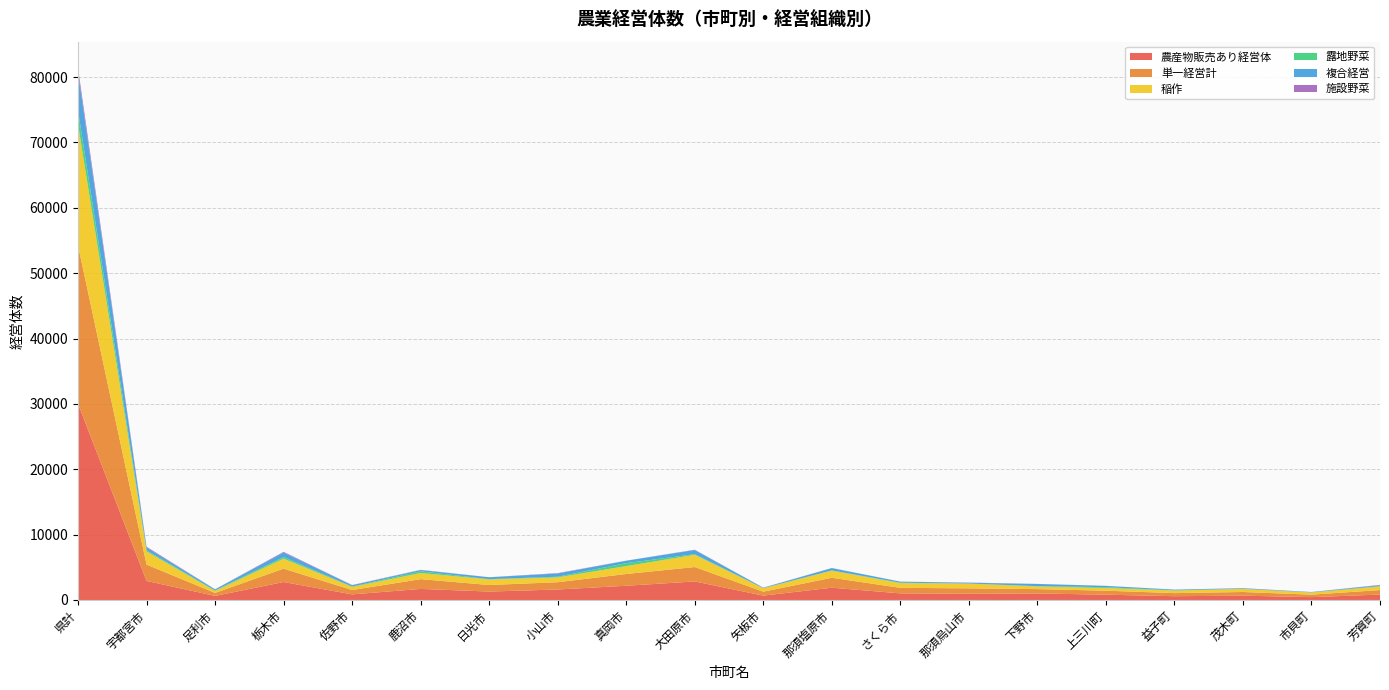

Reading right to left, transcribe all the data shown in this chart.

農産物販売あり経営体: 828	438	661	579	813	998	951	1012	1878	670	2837	2176	1604	1291	1693	859	2745	625	2915	30021
単一経営計: 689	380	562	472	609	667	829	848	1521	601	2204	1802	1115	1003	1495	663	2050	455	2500	24210
稲作: 542	322	467	390	406	400	724	729	1085	516	1867	1212	735	851	938	476	1531	310	2019	18528
露地野菜: 61	16	7	32	128	57	9	54	40	18	104	444	108	44	256	61	236	70	167	2119
複合経営: 139	58	99	107	204	331	122	164	357	69	633	374	489	288	198	196	695	170	415	5811
施設野菜: 52	10	15	12	6	10	30	5	14	16	44	10	62	7	34	36	109	10	131	666